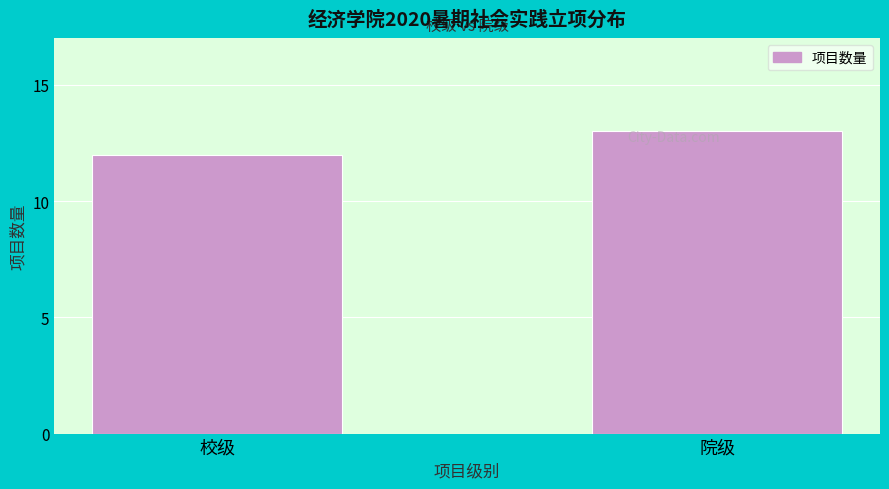

What is the sum of the values at 院级 and 校级?

25